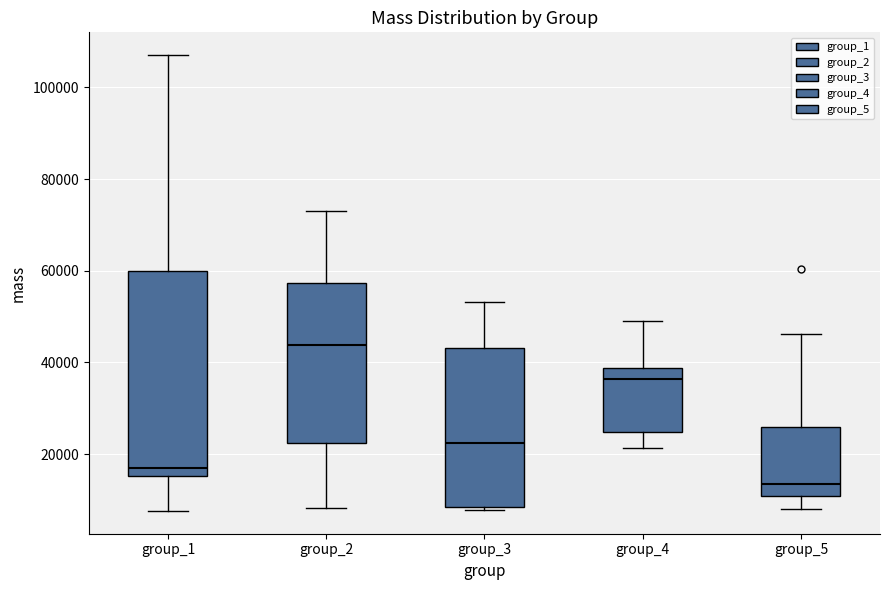

Reading left to right, transcribe this box plot: for each box, give where its median line is, the range the box spans, and where its two whiskers end, as read against the y-axis. The values are not printed on the chart, so give them approximately, as read against the axis.

group_1: median 16000 (just above the box's lower edge), box 16000 to 60000, whiskers 8000 to 108000
group_2: median 44000, box 22000 to 58000, whiskers 8000 to 74000
group_3: median 22000, box 8000 to 44000, whiskers 8000 (just below the box's lower edge) to 54000
group_4: median 36000, box 24000 to 38000, whiskers 22000 to 48000
group_5: median 14000, box 10000 to 26000, whiskers 8000 to 46000